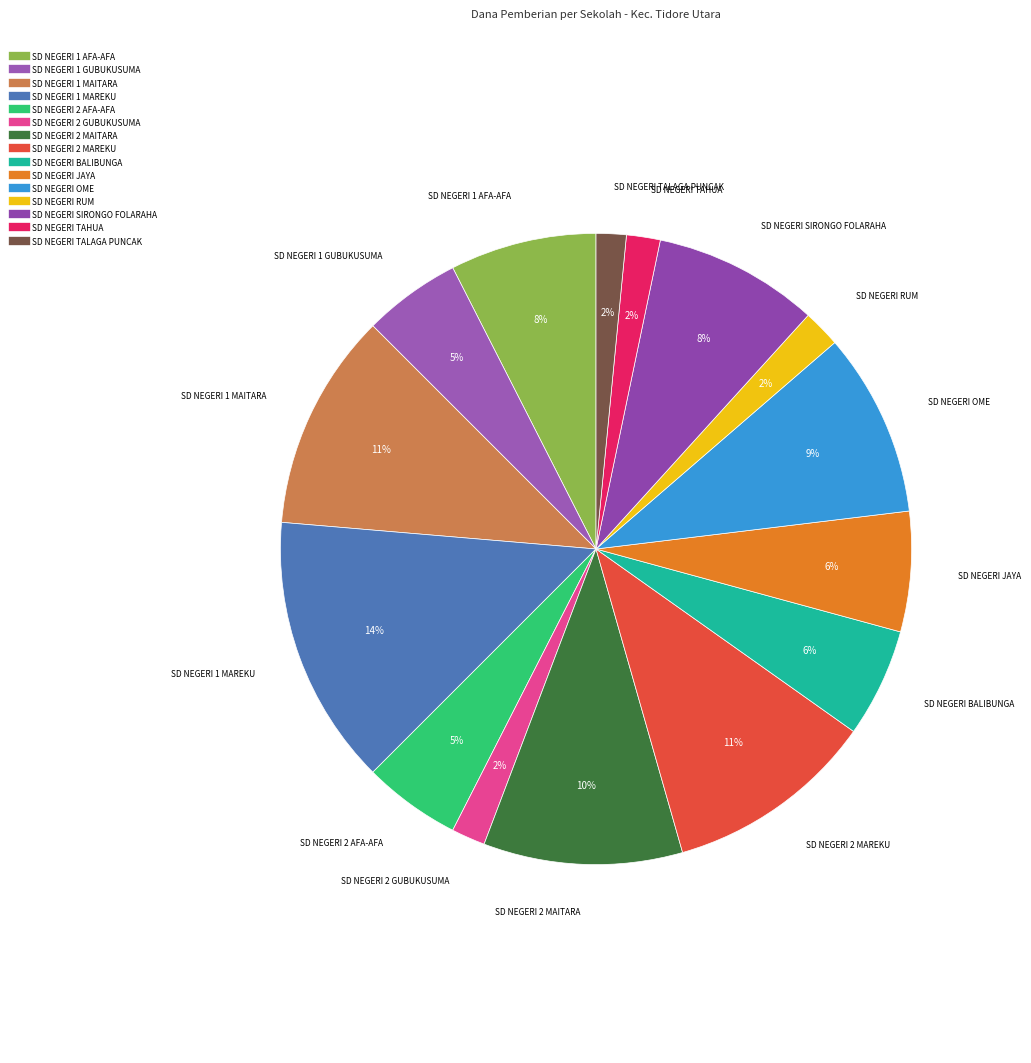

Is the sum of SD NEGERI 1 AFA-AFA and SD NEGERI SIRONGO FOLARAHA greater than half?

No